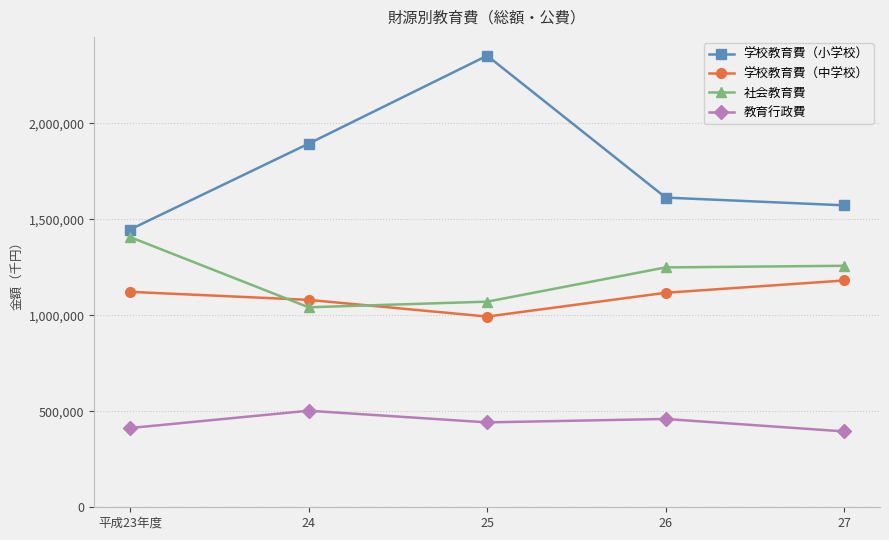

What is the sum of all 学校教育費（小学校） values?

8877148